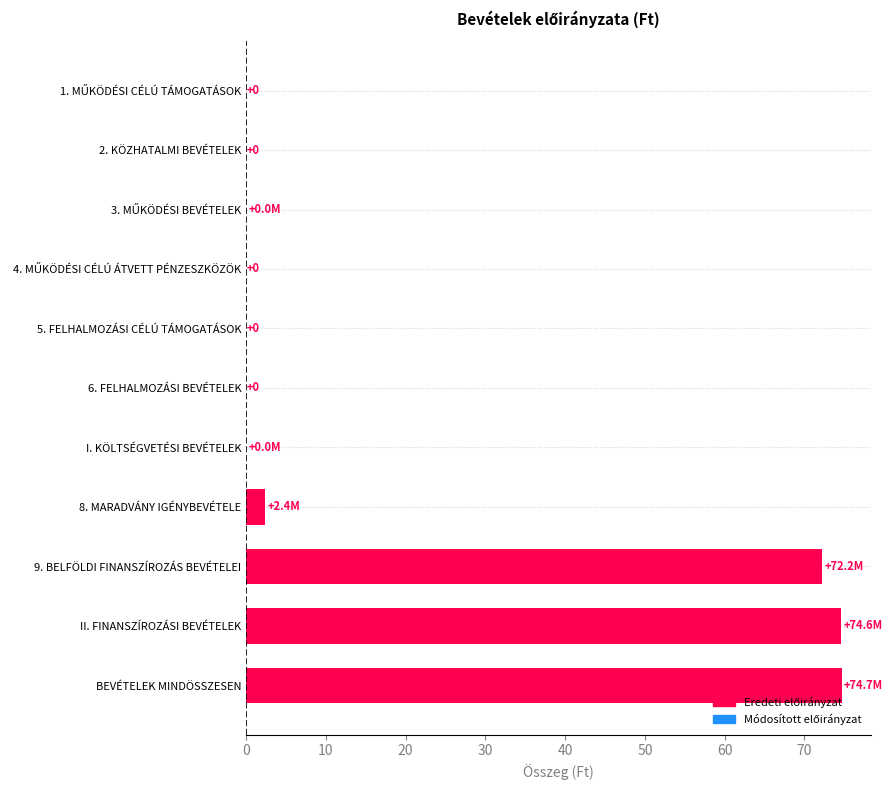

What is the sum of the values at 5. FELHALMOZÁSI CÉLÚ TÁMOGATÁSOK and 8. MARADVÁNY IGÉNYBEVÉTELE?

2.4